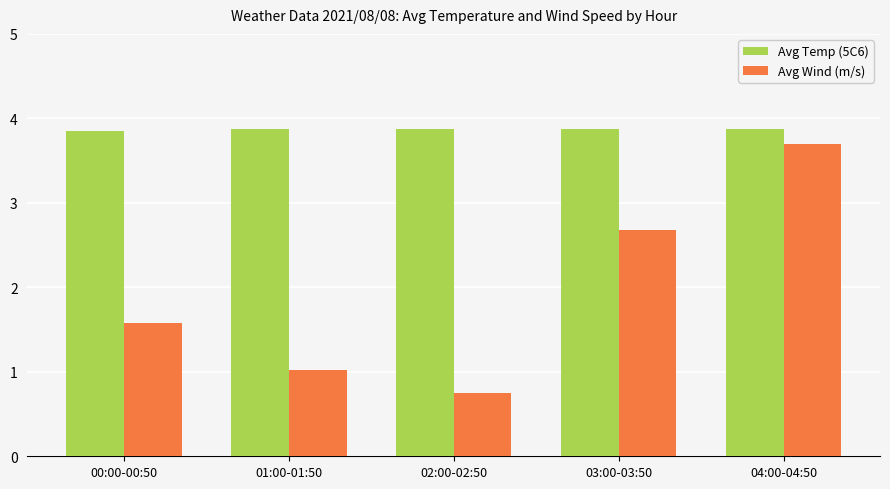

What is the label of the 4th bar from the left?

03:00-03:50